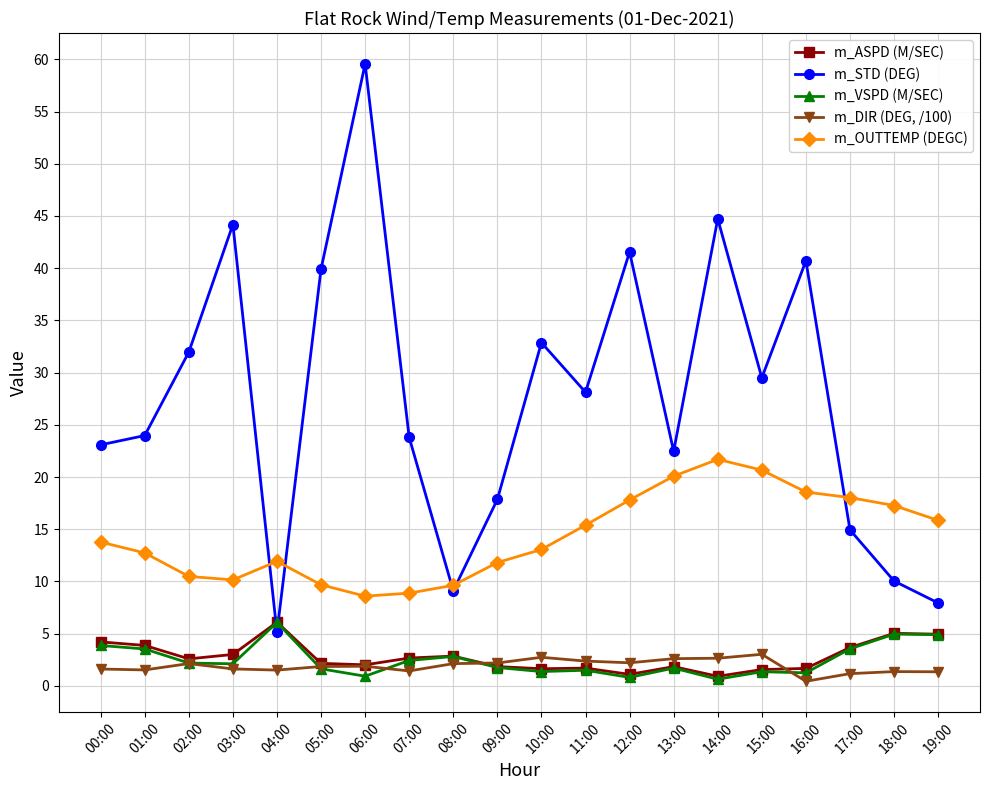

What is the highest value of the m_ASPD (M/SEC) series?

6.1